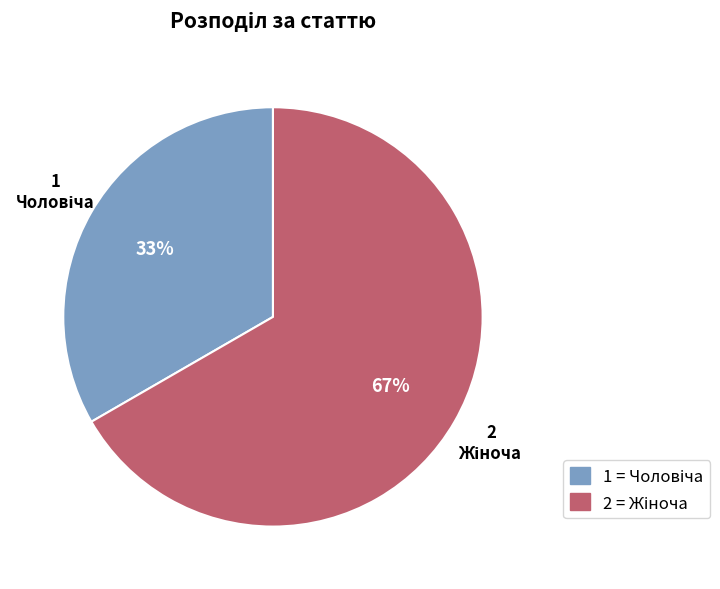

Is there a majority slice in this chart?

Yes